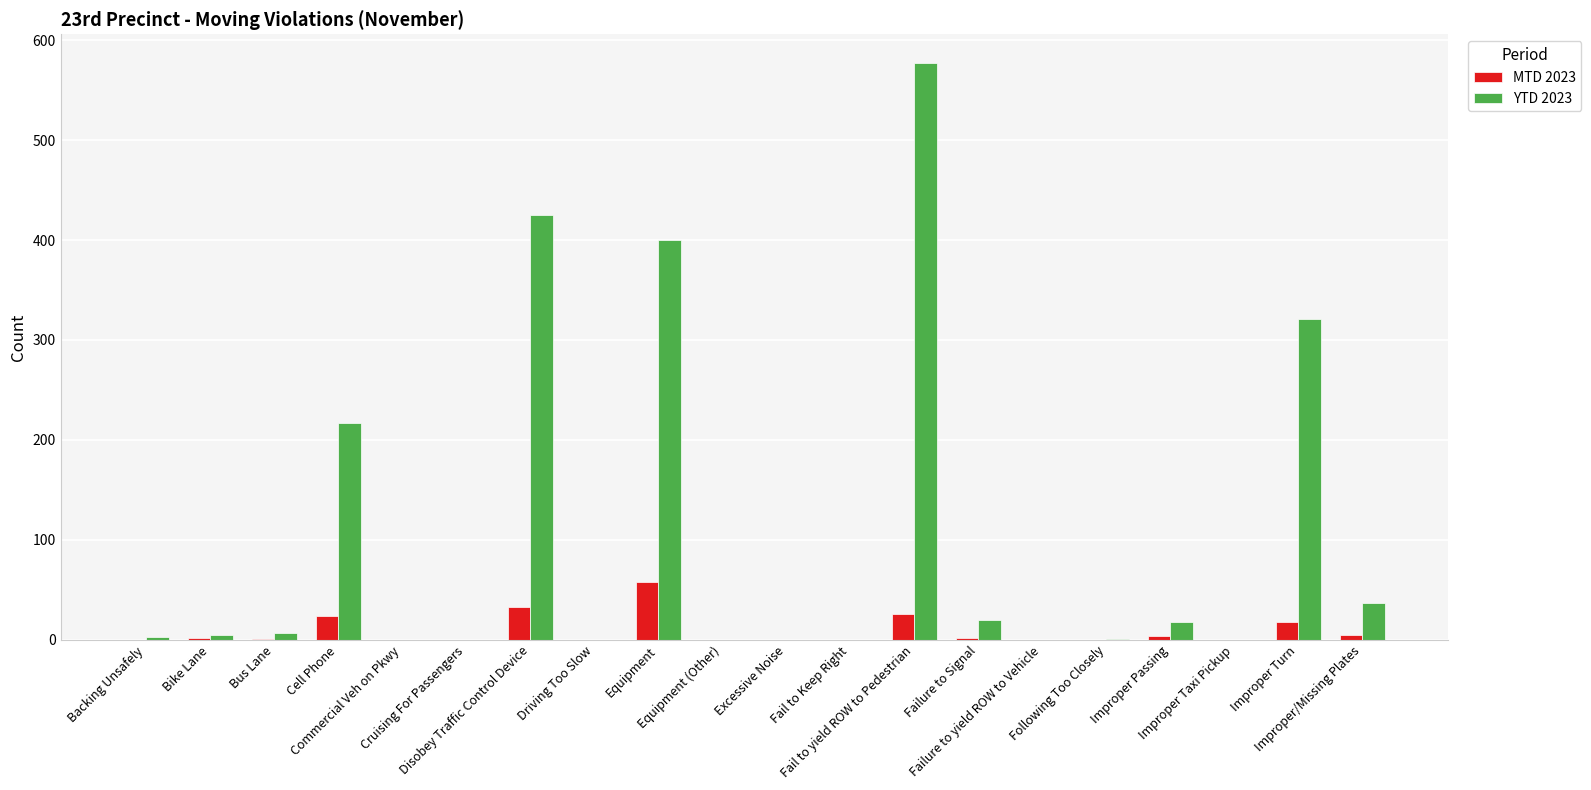

What is the maximum value for MTD 2023?

58